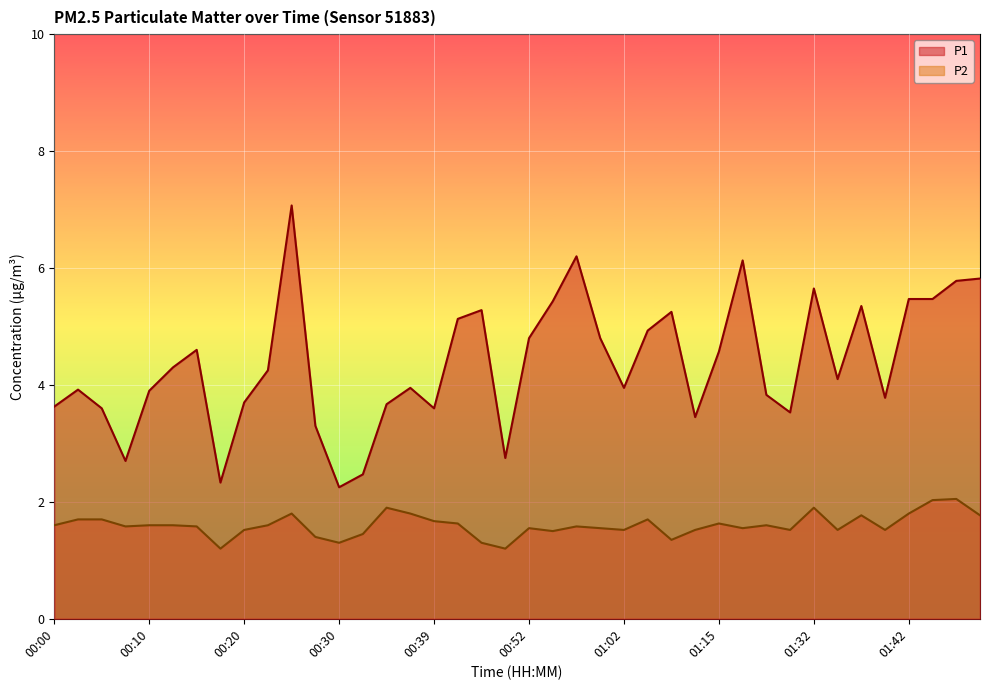

Which series has the largest total across all categories?

P1